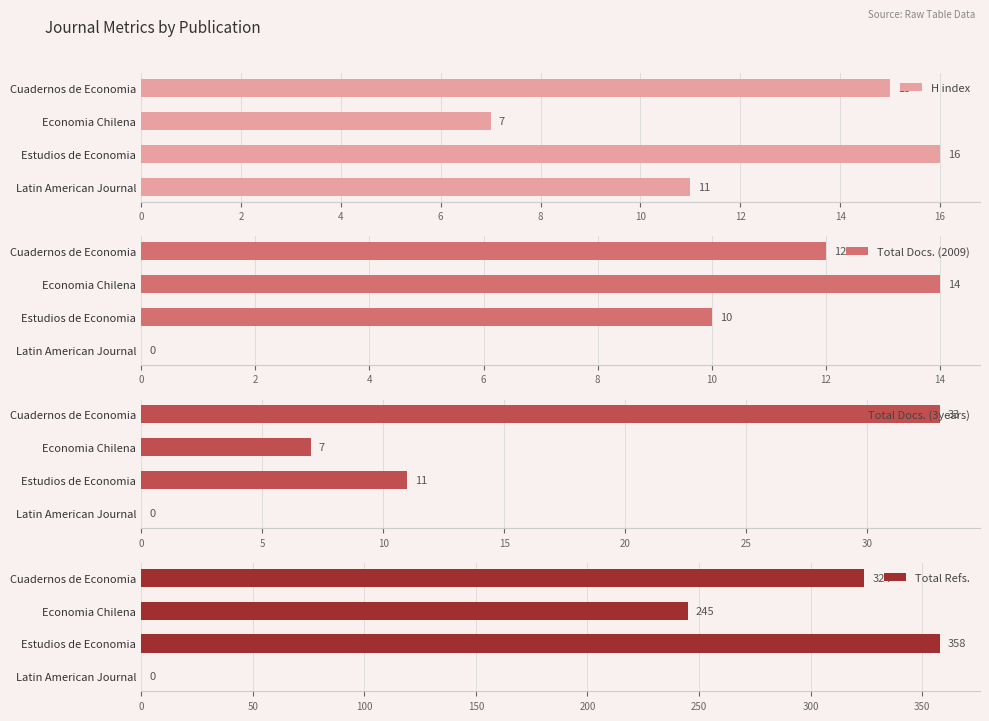

How many bars are there in total?

16